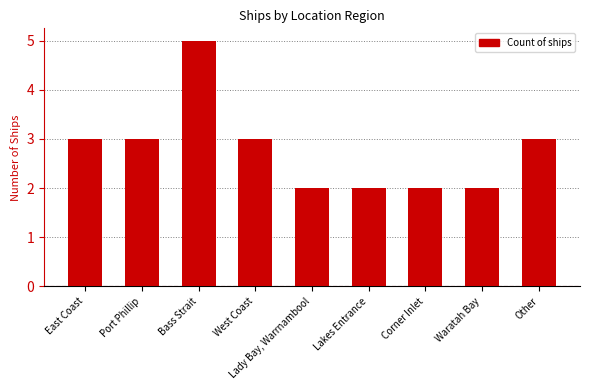

Read the value at West Coast.

3